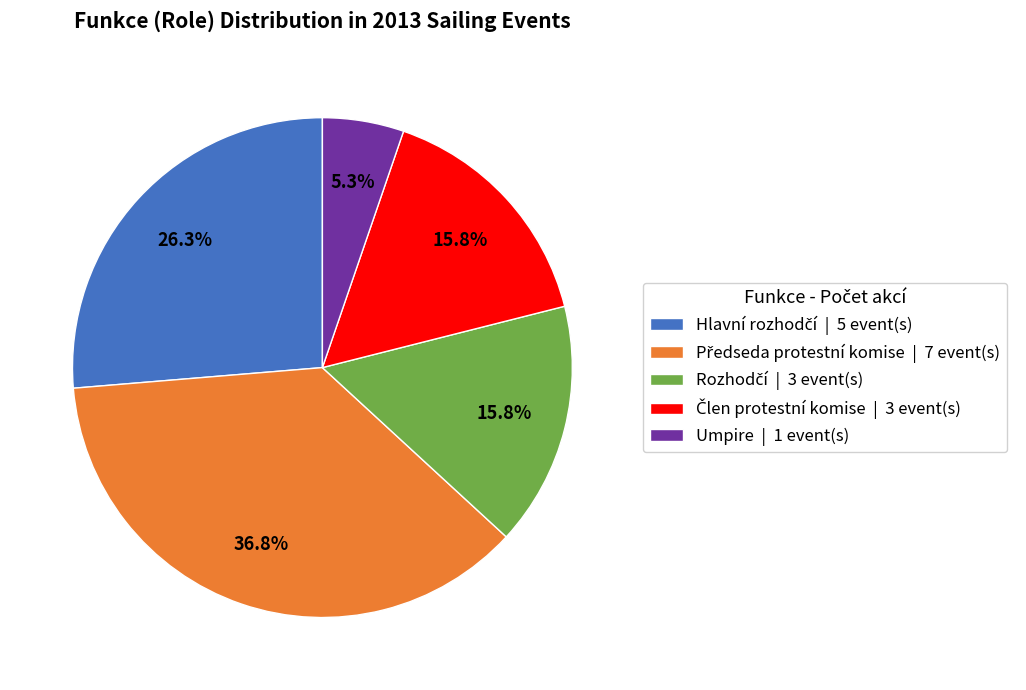

Is there any slice that represents more than half of the pie?

No